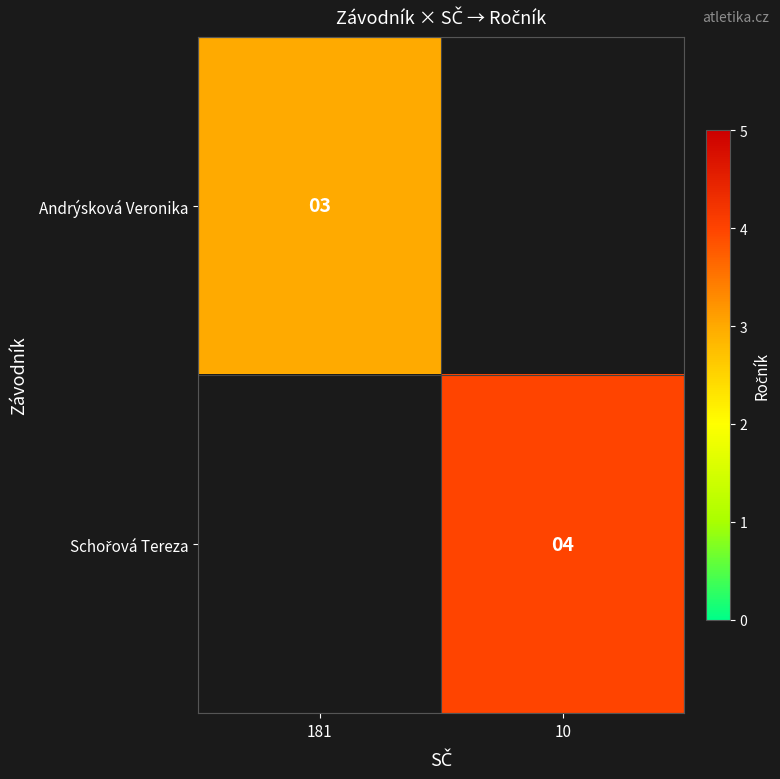

At which label is Andrýsková Veronika closest to 3?

181